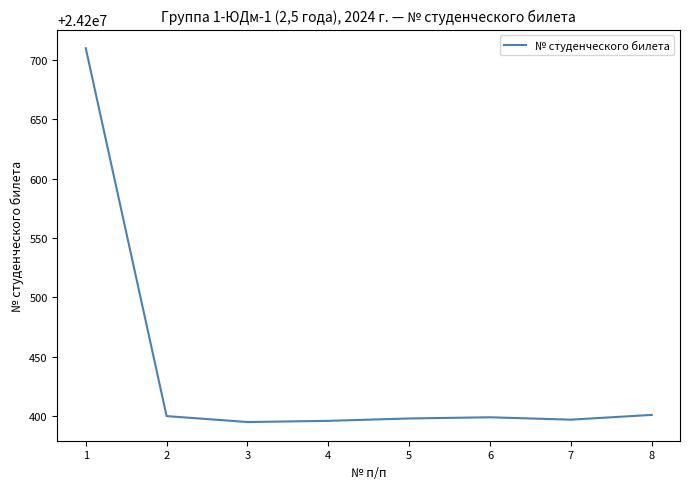

What is the difference between the maximum and minimum values?

315